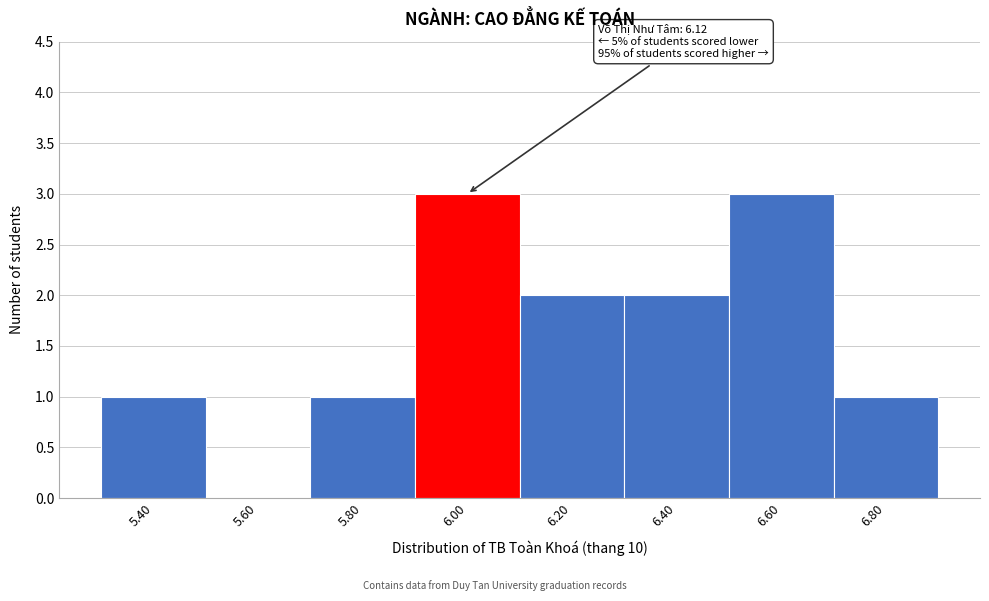

Reading left to right, transcribe all the data shown in this chart.

5.40=1	5.60=0	5.80=1	6.00=3	6.20=2	6.40=2	6.60=3	6.80=1